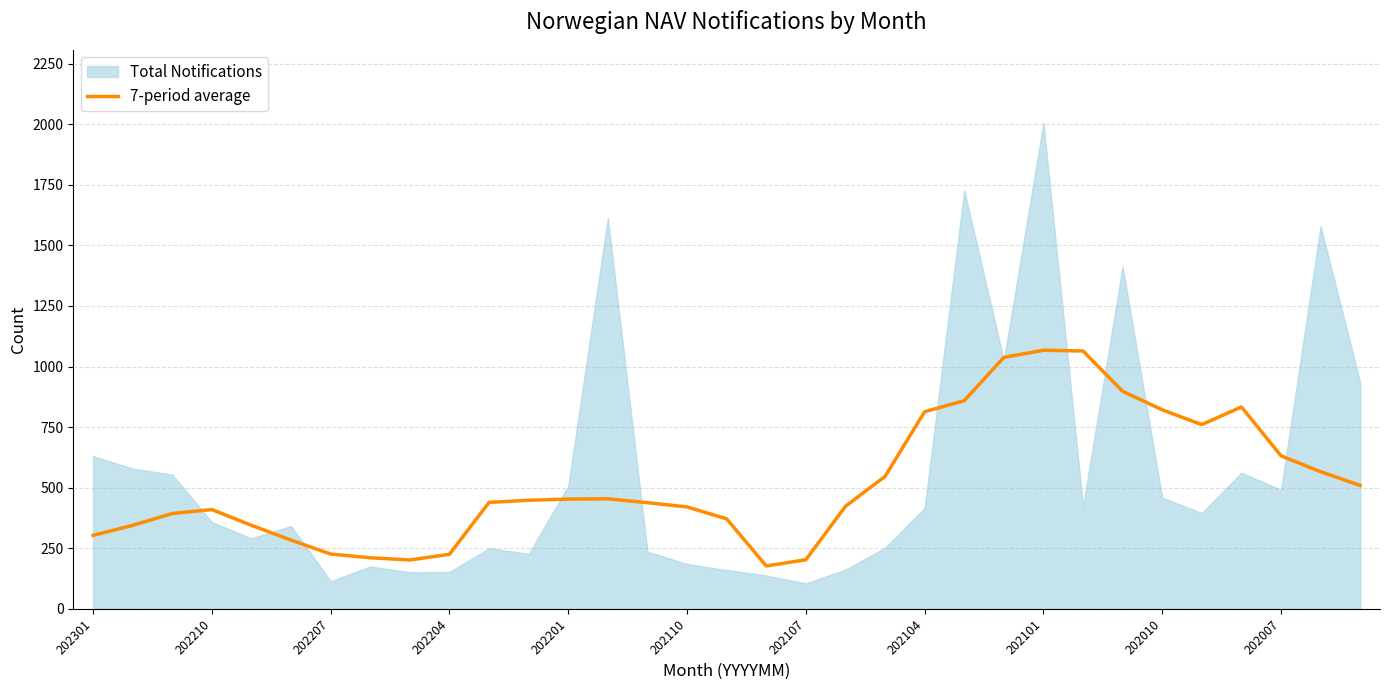

Does the chart have visible grid lines?

Yes